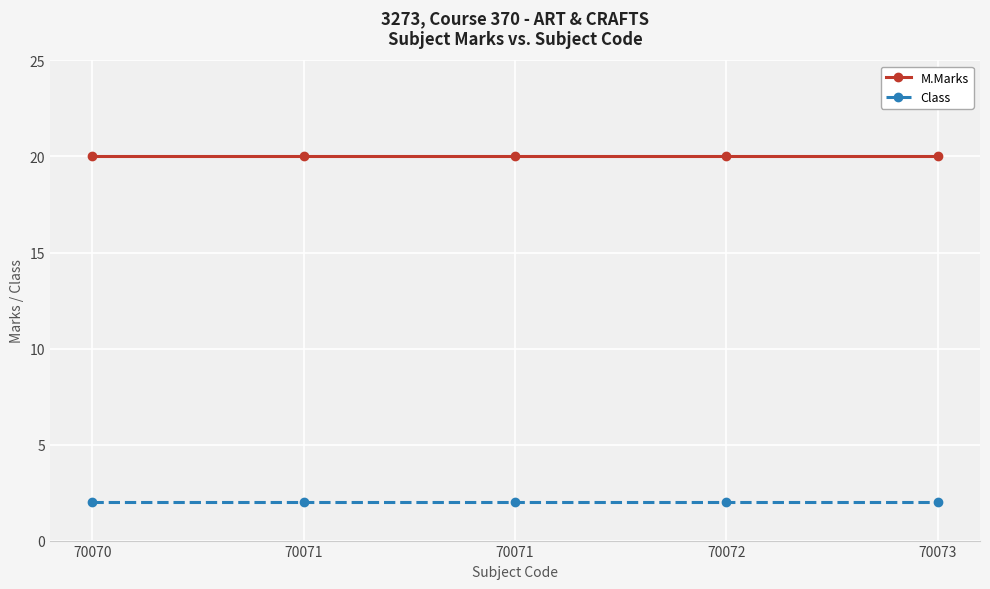

How many categories are shown in the chart?

5